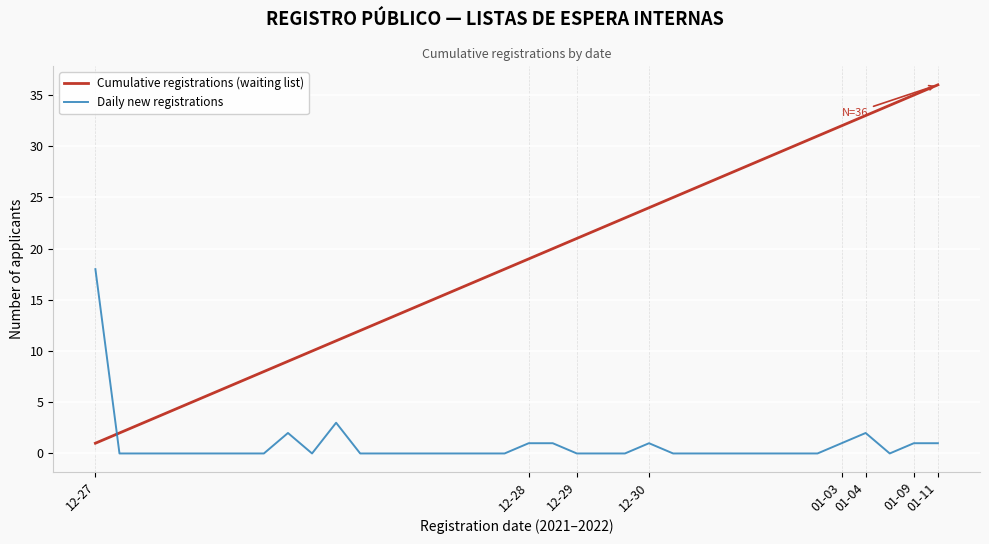

What is the highest value of the Daily new registrations series?

18